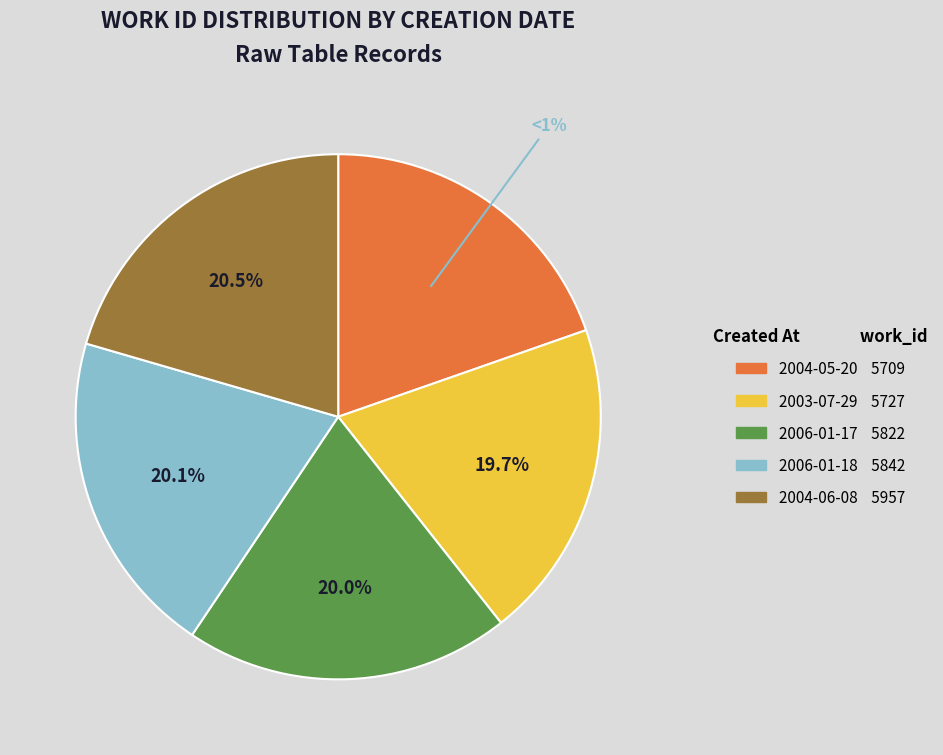

To the nearest percent, what percentage of the pie is 2003-07-29?

20%